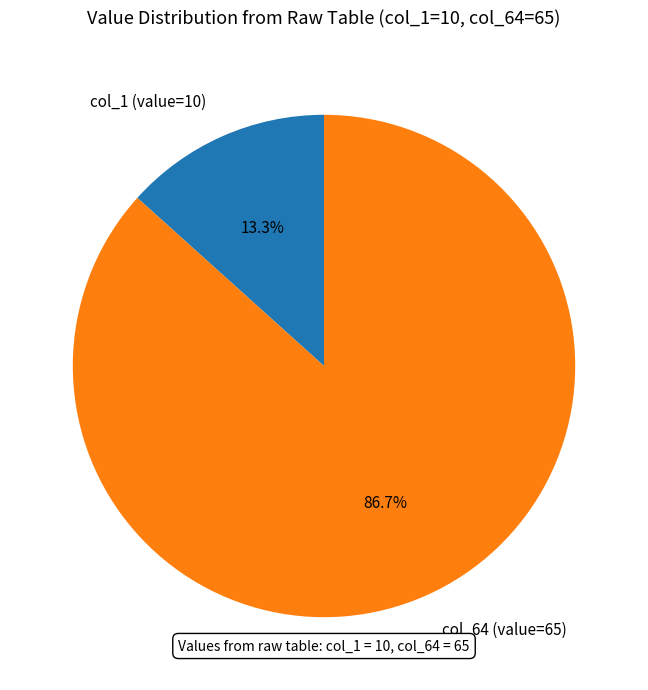

Is col_64 (value=65) the majority of the pie?

Yes